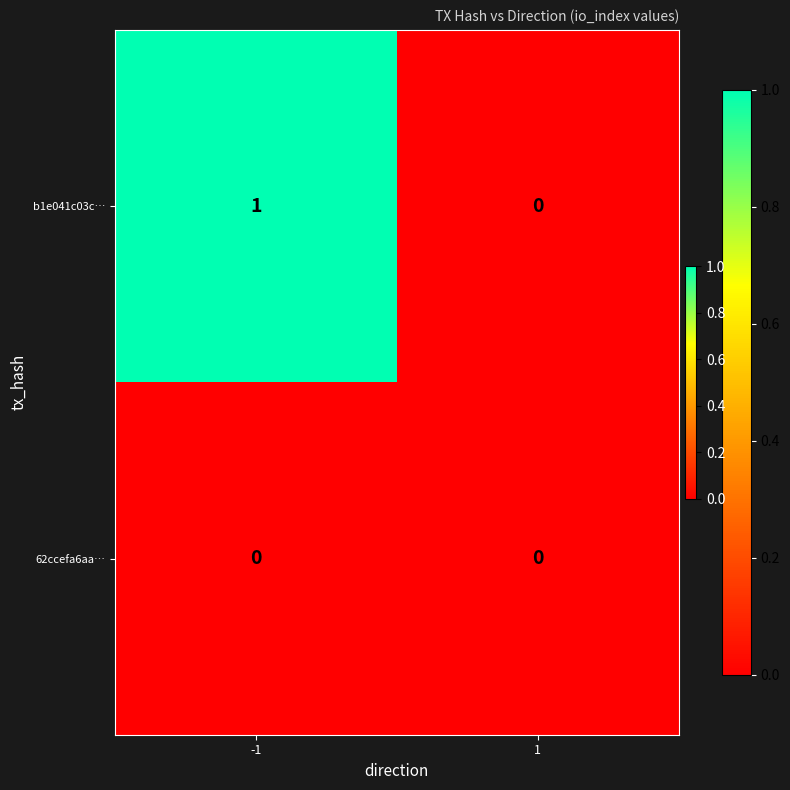

At -1, list the series in order from largest to smallest.

b1e041c03c…, 62ccefa6aa…